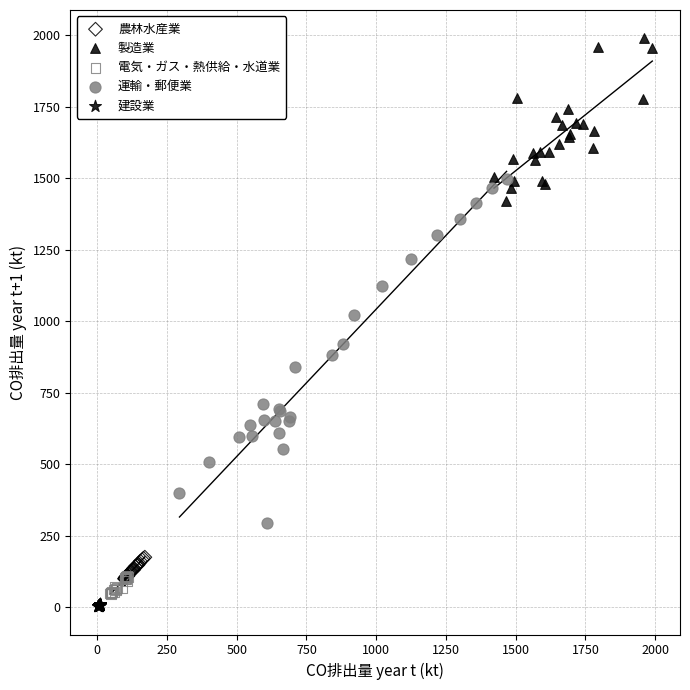

Which series has the largest Y range (max minus min)?

運輸・郵便業